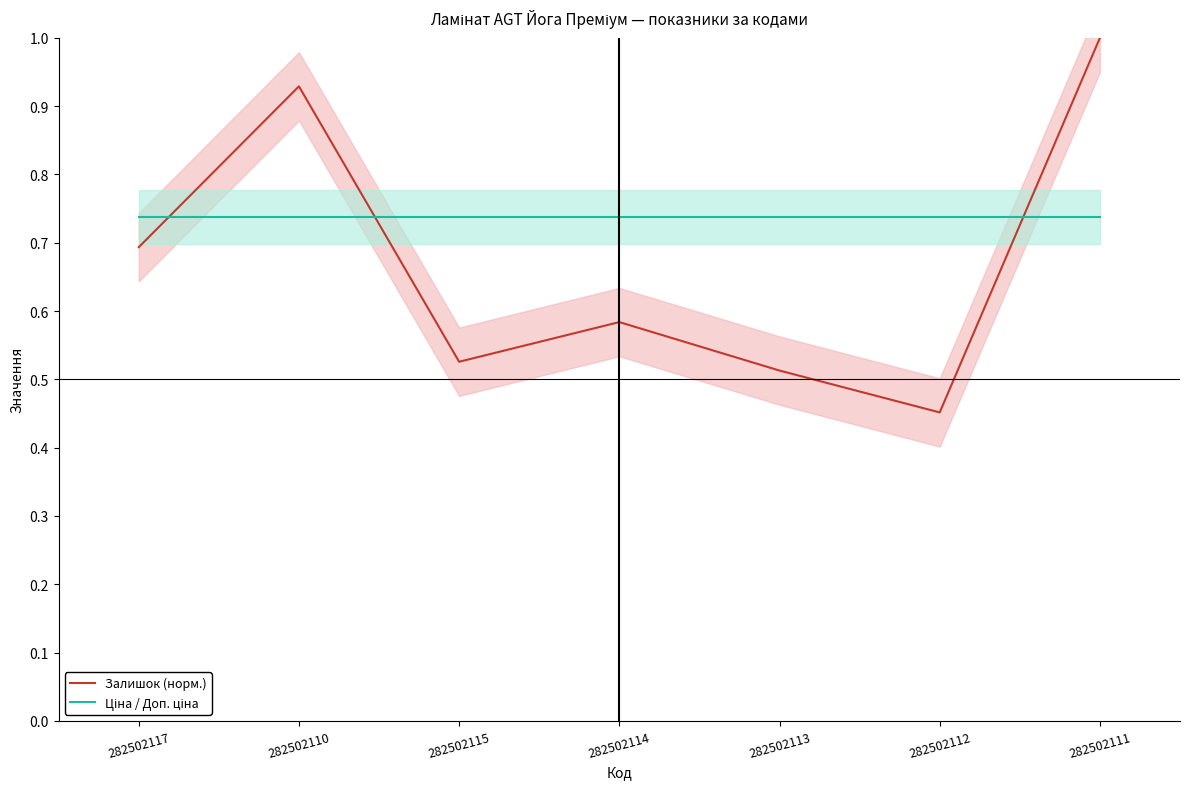

Which series ends up on top after the final intersection of Залишок (норм.) and Ціна / Доп. ціна?

Залишок (норм.)